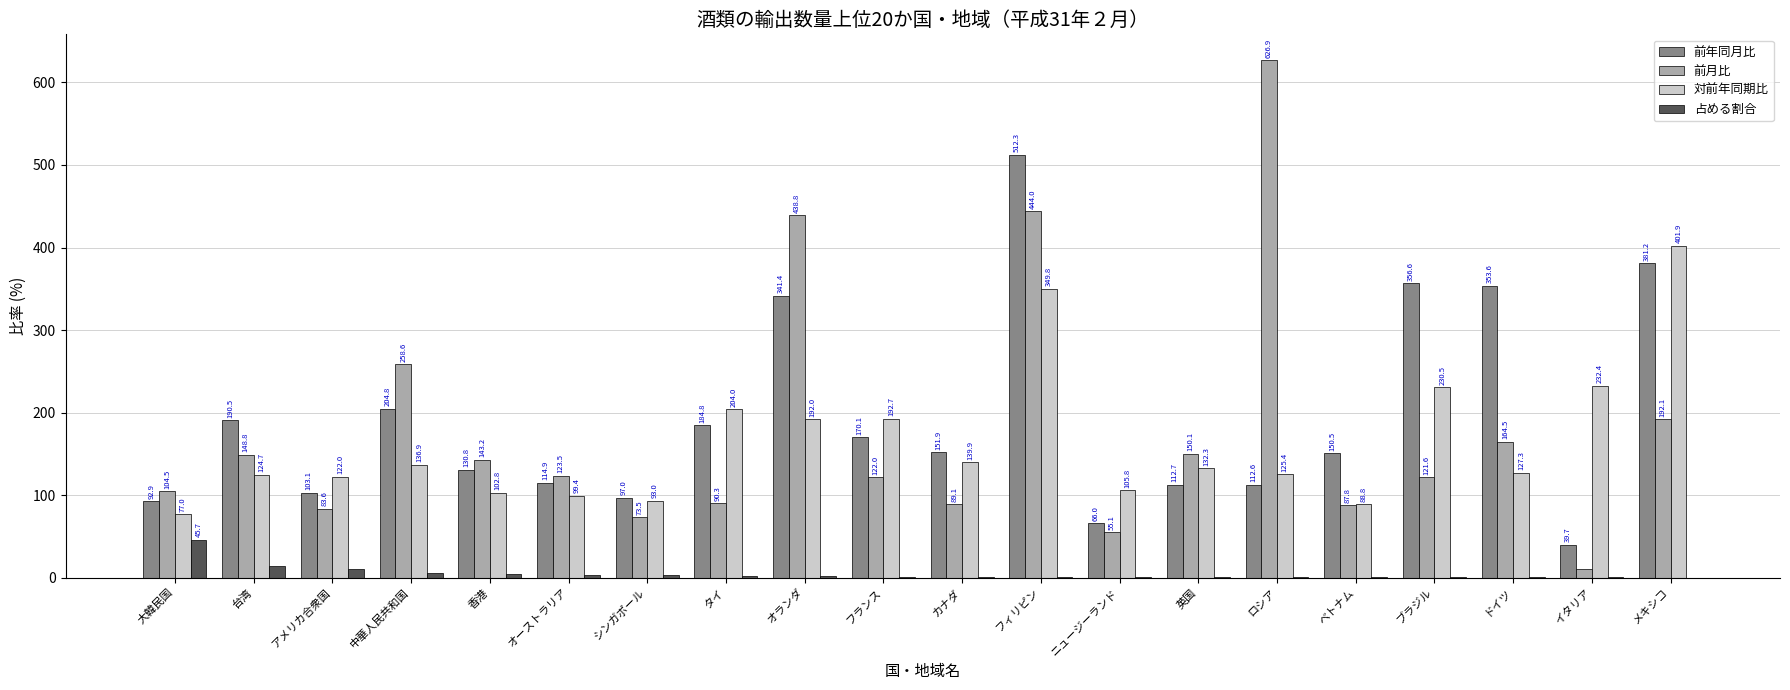

How many groups of bars are there?

20